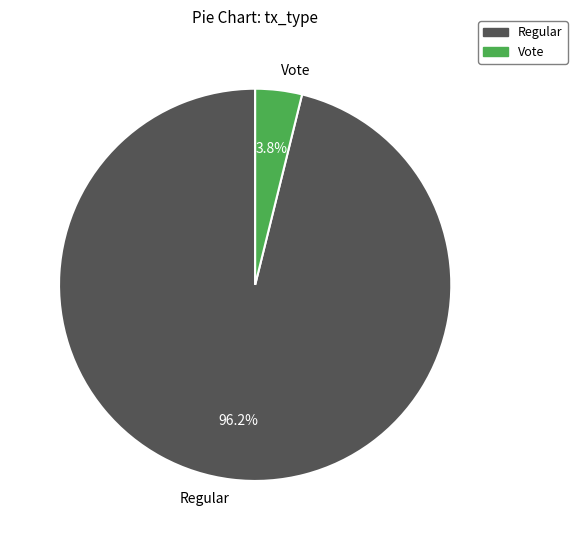

Which has a higher value, Vote or Regular?

Regular